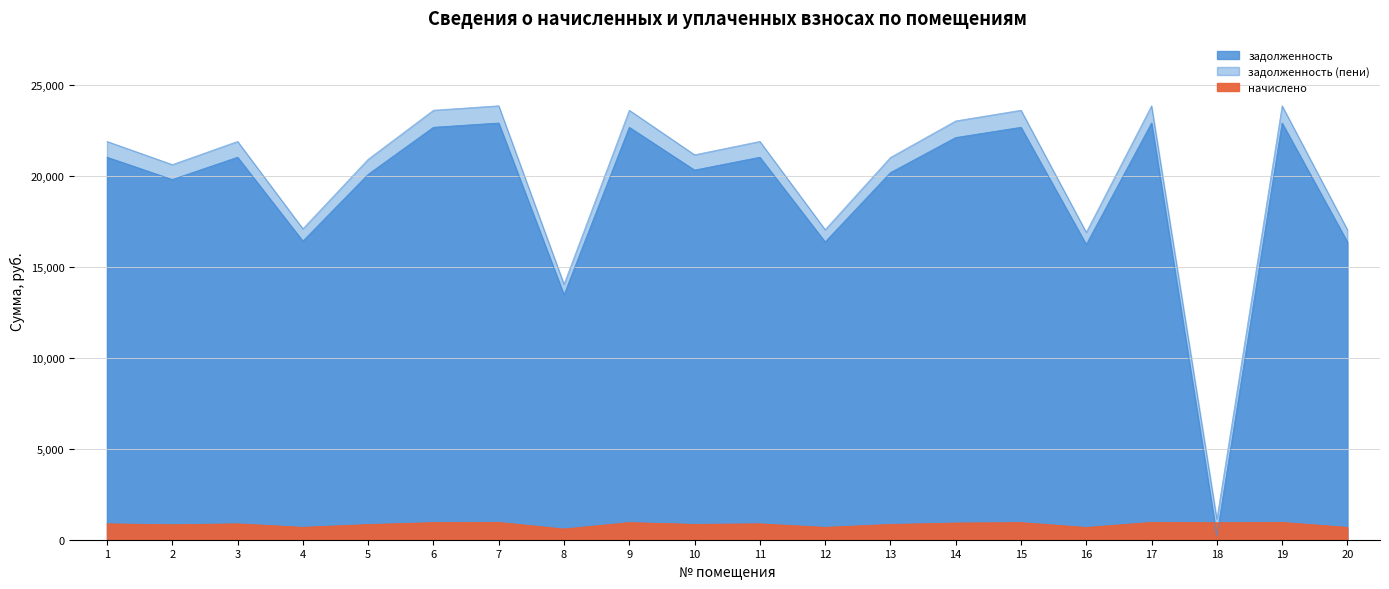

Reading right to left, transcribe all the data shown in this chart.

задолженность: 16386.7	22931.9	198.7	22931.9	16245.5	22696.3	22131.4	20200.7	16386.7	21048.4	20341.9	22696.3	13473.5	22931.9	22696.3	20106.6	16433.6	21048.4	19824.1	21048.4
начислено: 678.6	949.6	932.1	949.6	672.8	939.9	916.5	836.5	678.6	871.6	842.4	939.9	587.0	949.6	939.9	832.6	680.5	871.6	821.0	871.6
задолженность (пени): 17065.3	23881.5	1130.8	23881.5	16918.2	23636.2	23047.9	21037.2	17065.3	21920.0	21184.3	23636.2	14060.4	23881.5	23636.2	20939.2	17114.2	21920.0	20645.1	21920.0